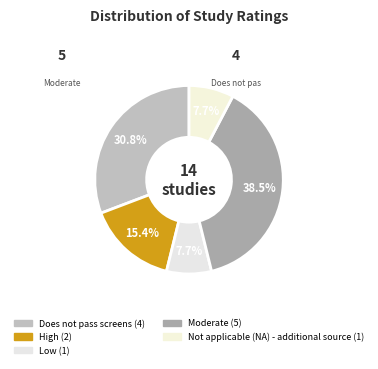

To the nearest percent, what is the difference between the largest and smallest slice percentages?

31%